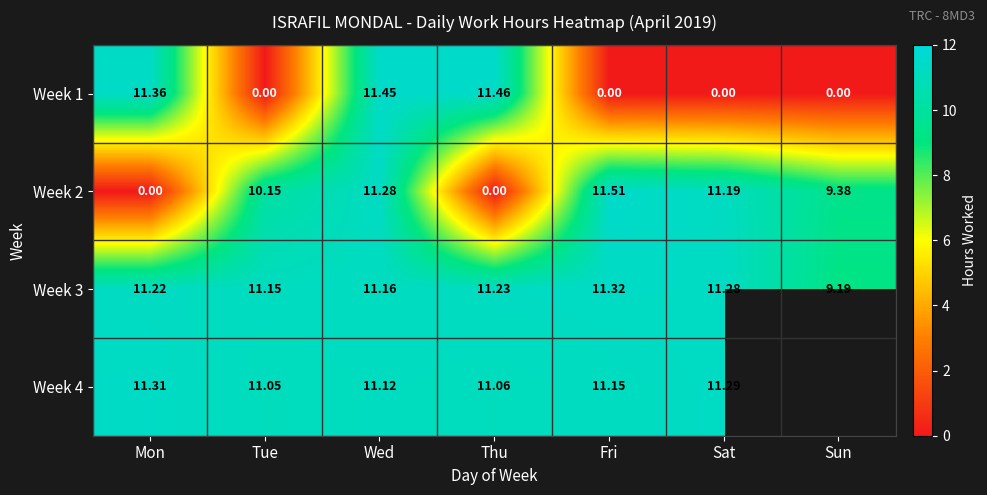

Is the value of Week 1 at Sun greater than the value of Week 3 at Fri?

No